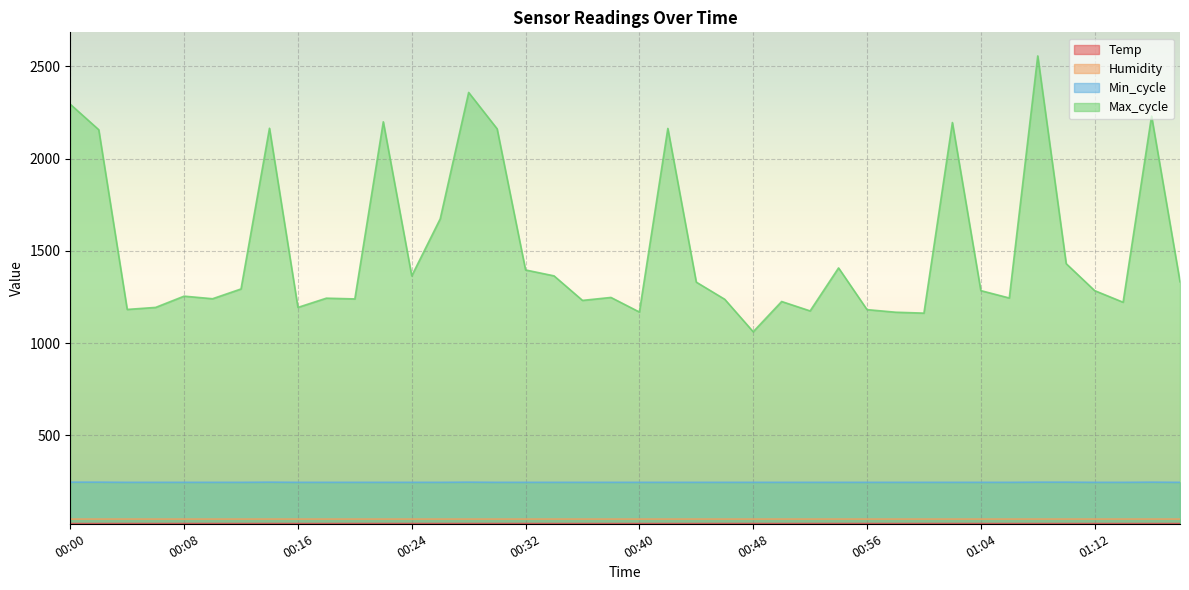

Between 00:20 and 00:58, which series saw the biggest shift?

Max_cycle